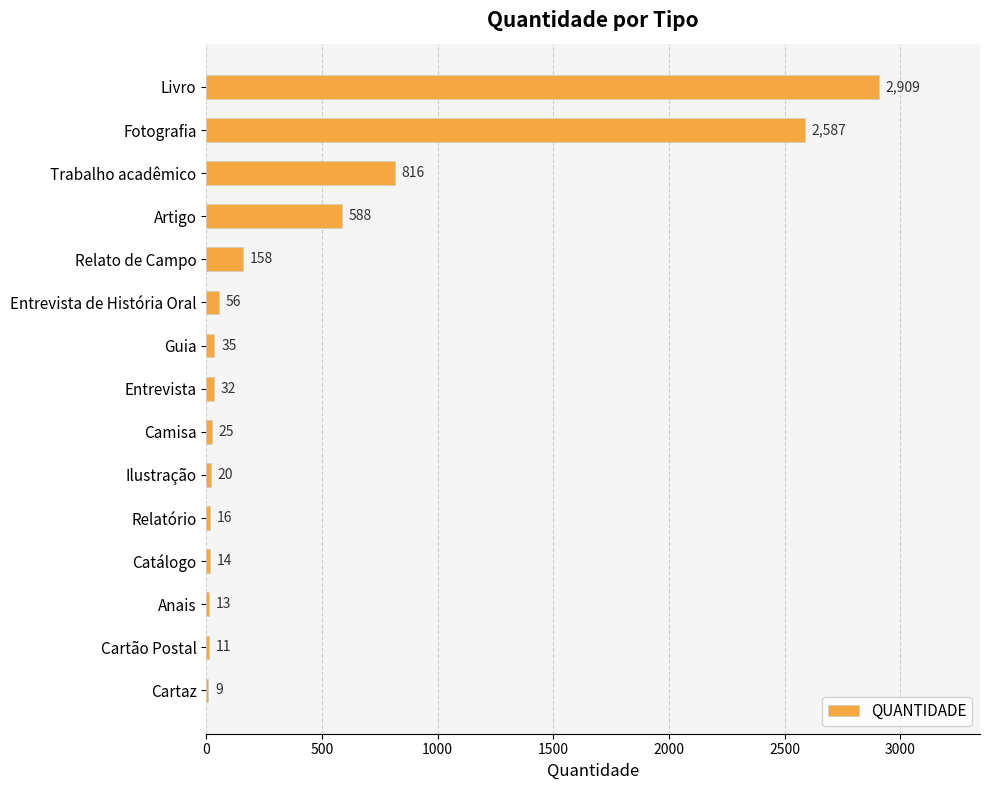

What is the average value?

486